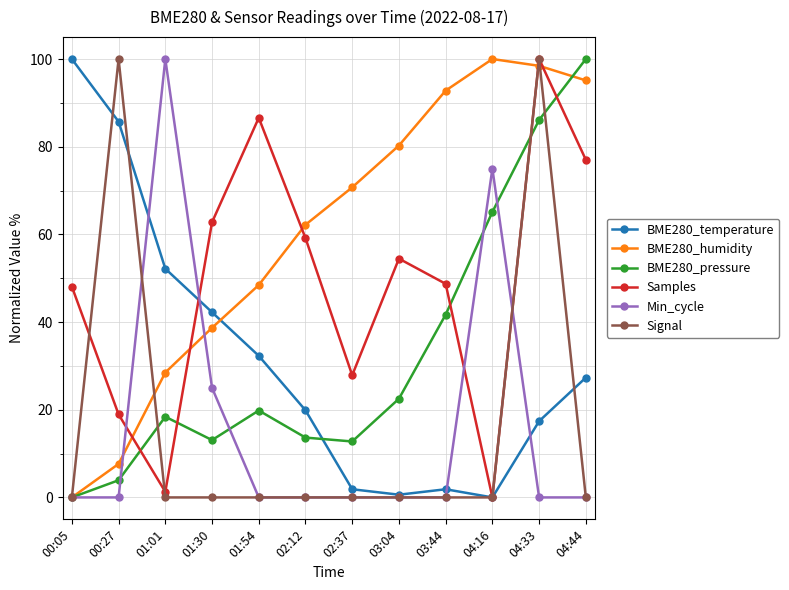

What is the average value of the BME280_pressure series?

33.1